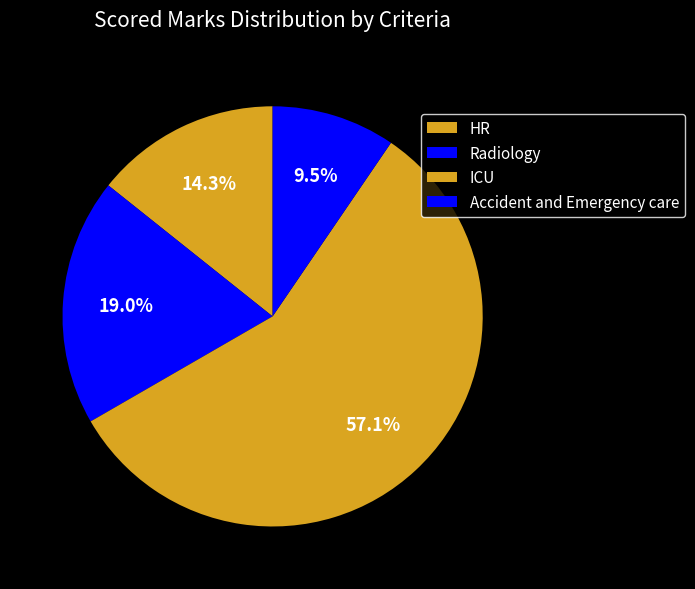

Does HR account for over 50% of the chart?

No